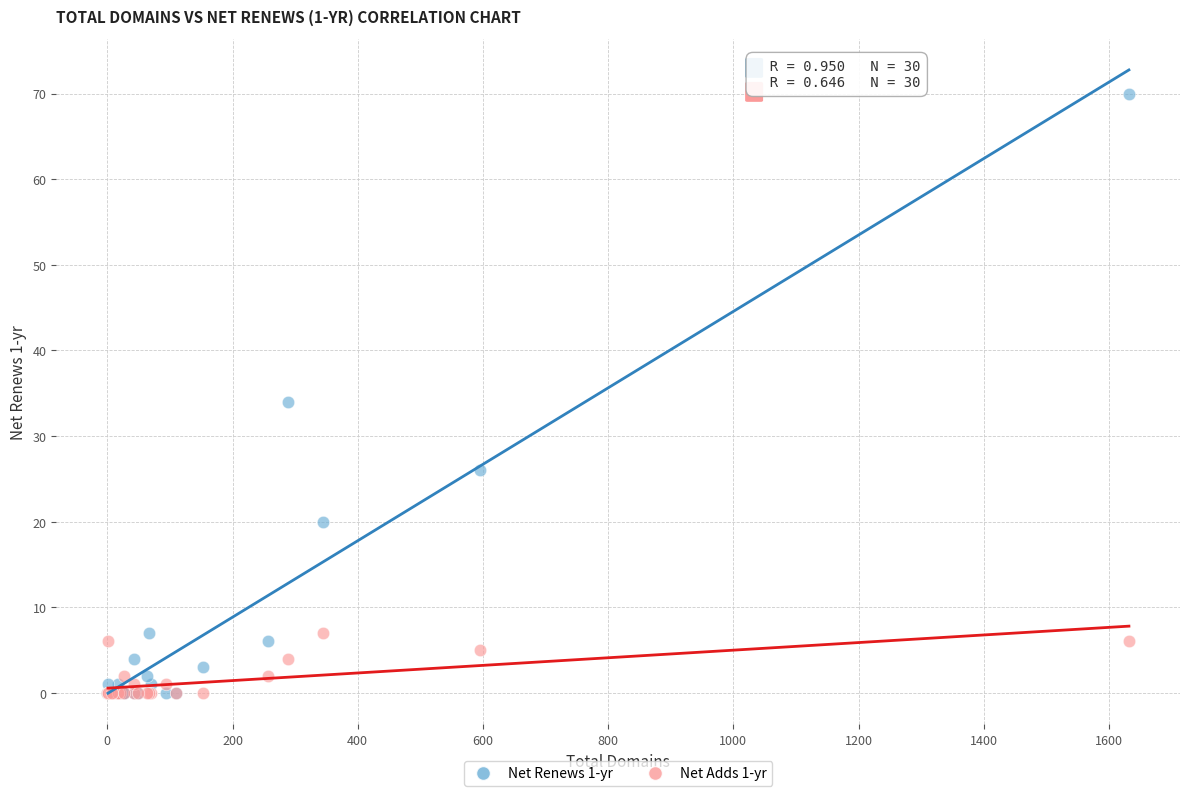

Across all series, what Y value is closest to 35?

34